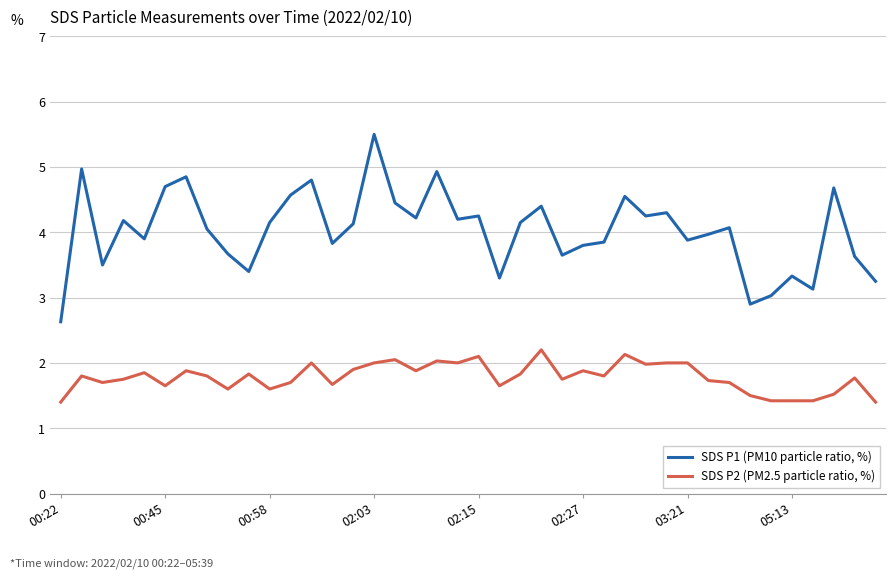

What is the greatest value displayed?

5.5